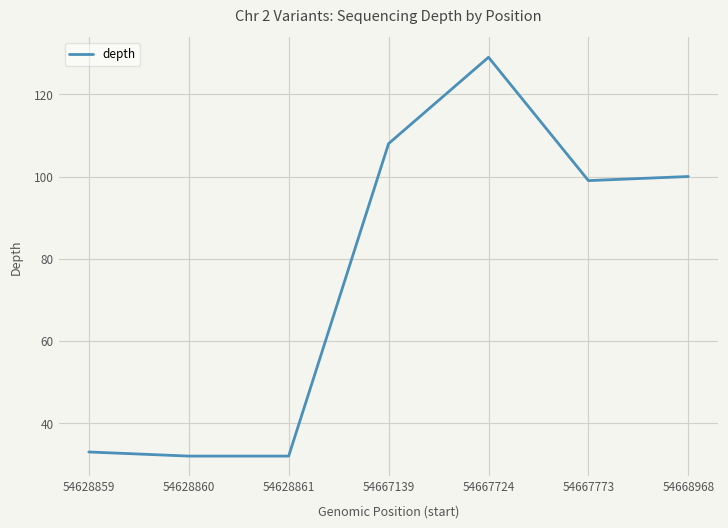

Where is the data nearest to the value 80?

54667773